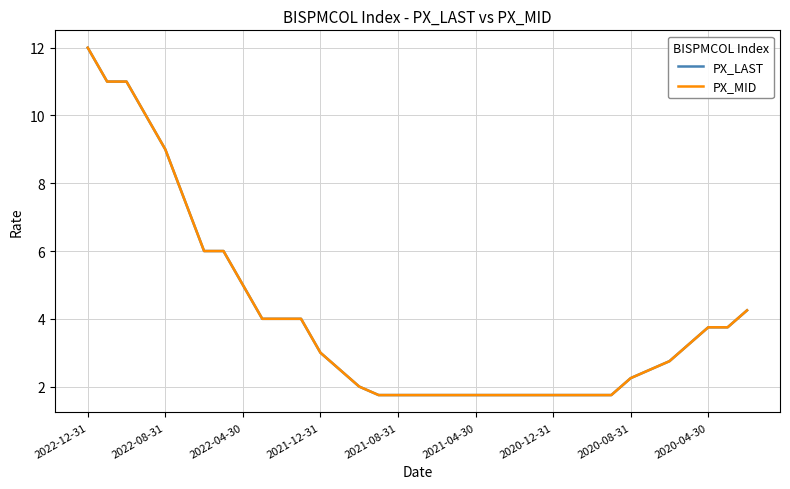

What is the label of the 33rd point from the right?

2022-04-30